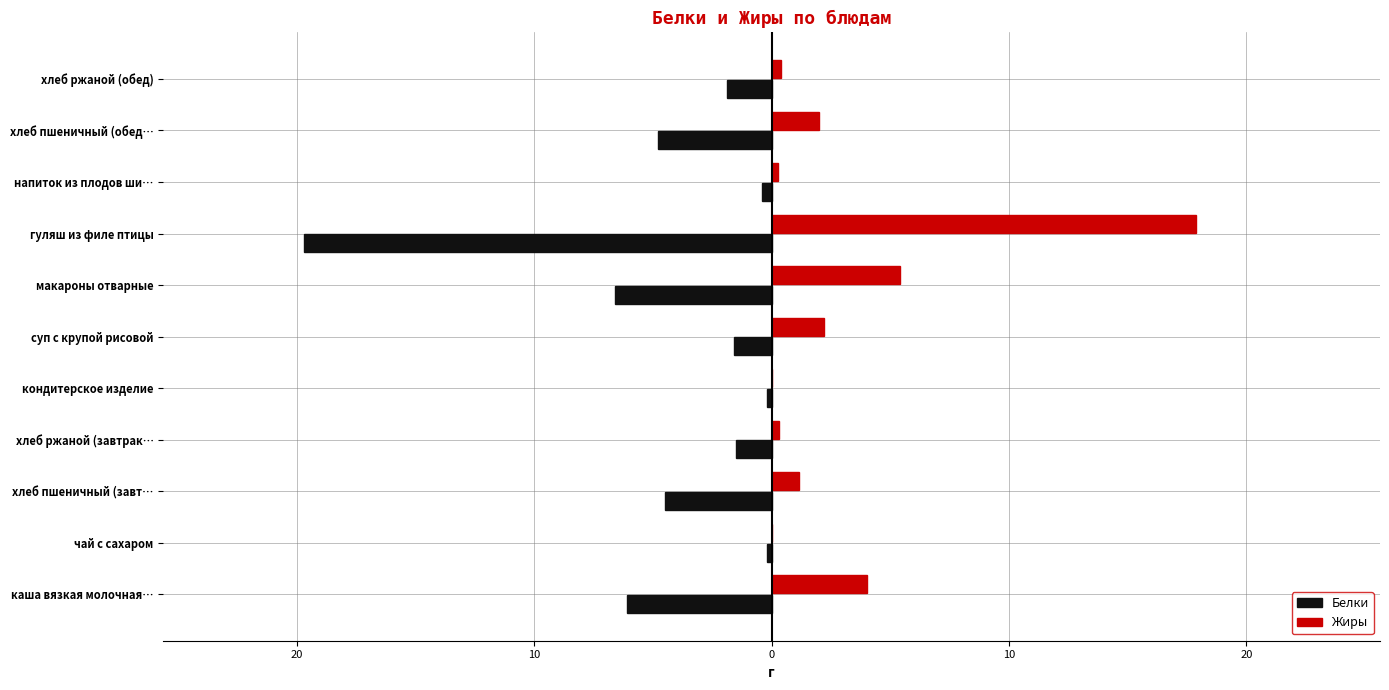

What are all the series names shown in the legend?

Белки, Жиры